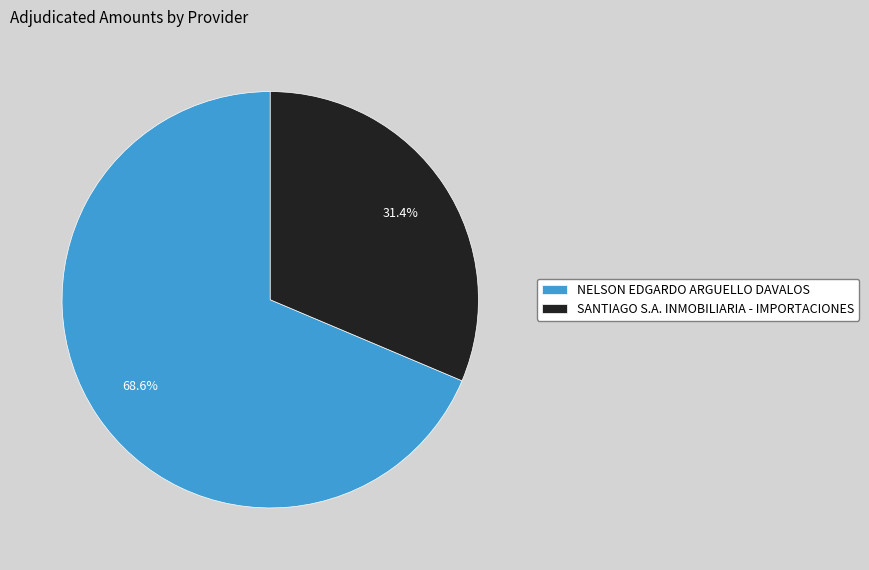

What percentage is NOT represented by SANTIAGO S.A. INMOBILIARIA - IMPORTACIONES?

68.6%